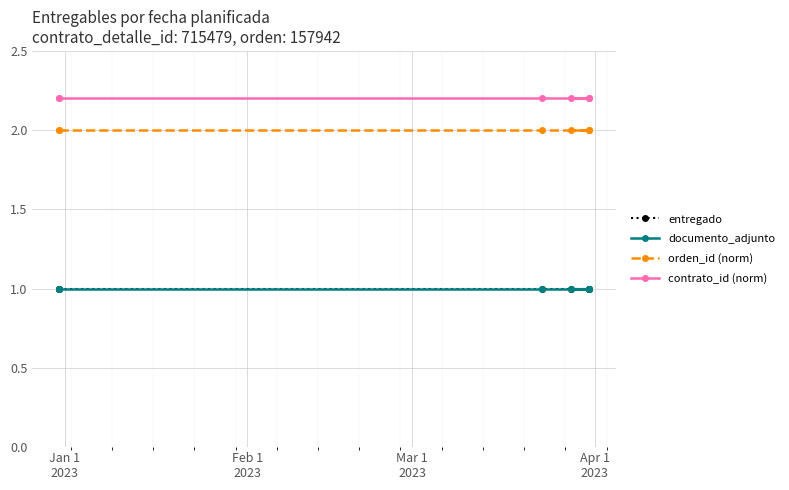

How many lines are shown in the chart?

4